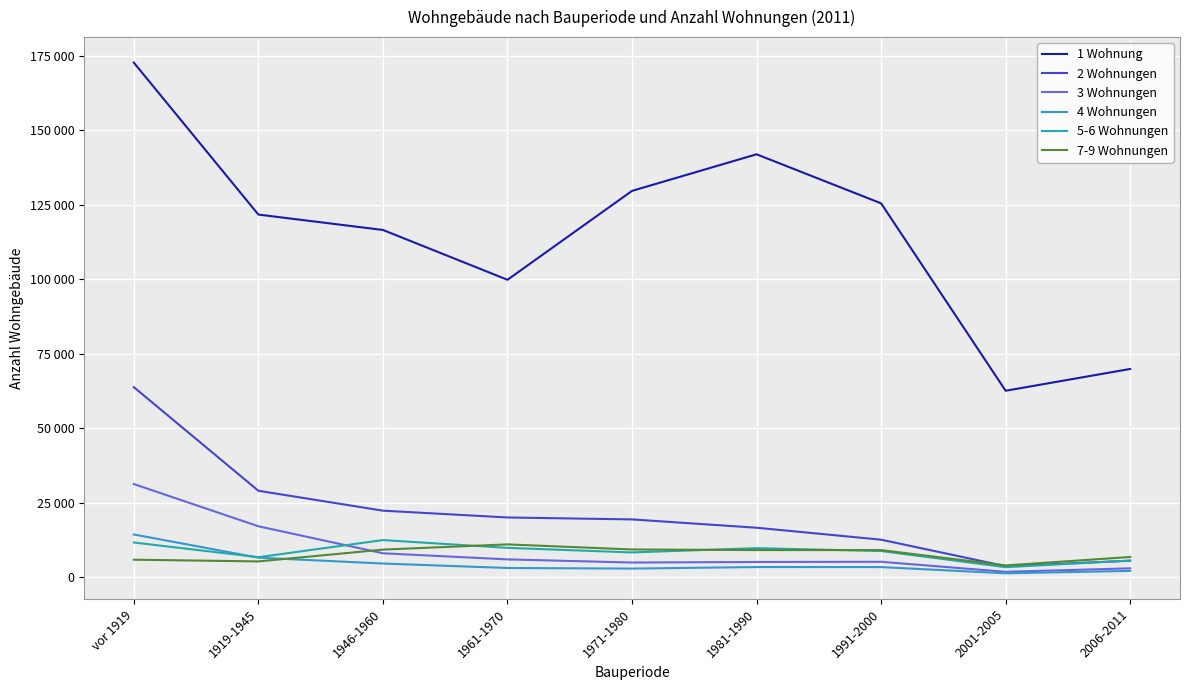

What is the label of the 1st point from the right?

2006-2011